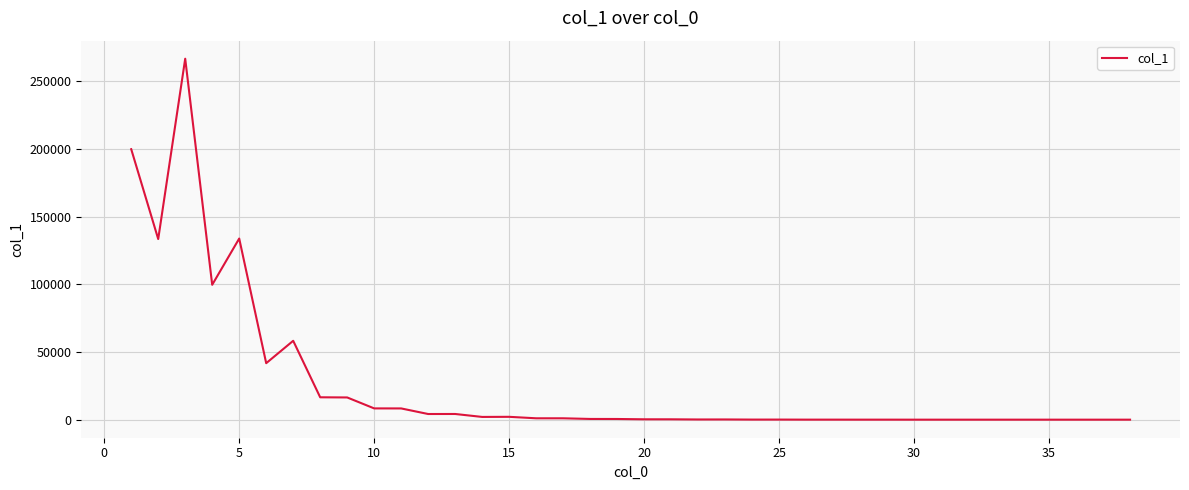

What is the maximum value shown in the chart?

266748